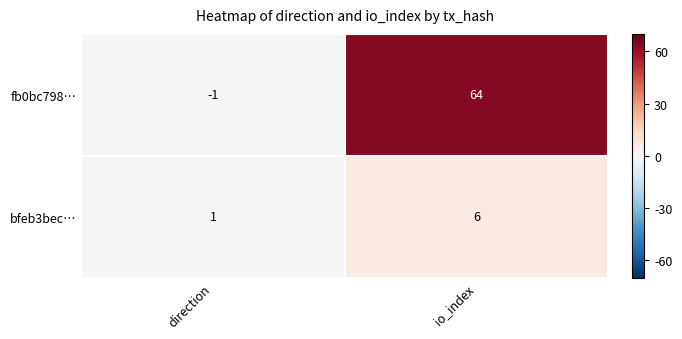

At direction, list the series in order from largest to smallest.

bfeb3bec…, fb0bc798…